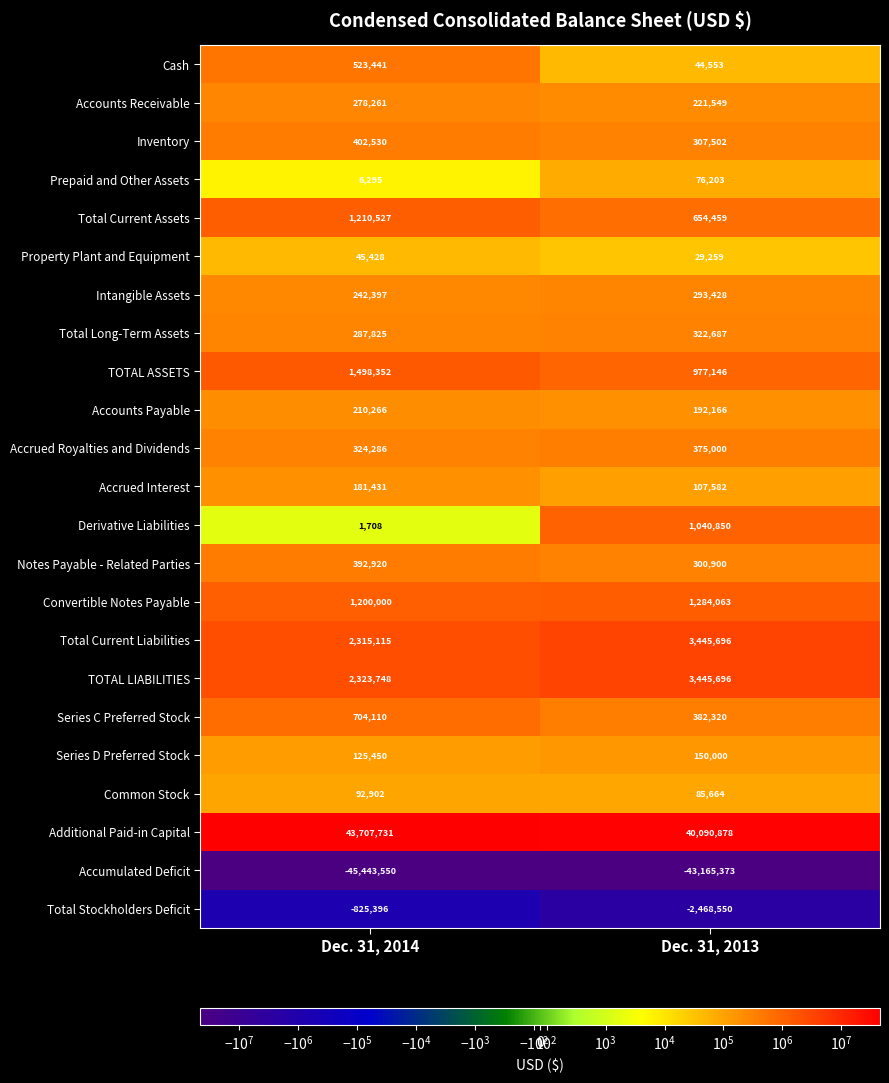

Which series has the largest total across all categories?

Additional Paid-in Capital